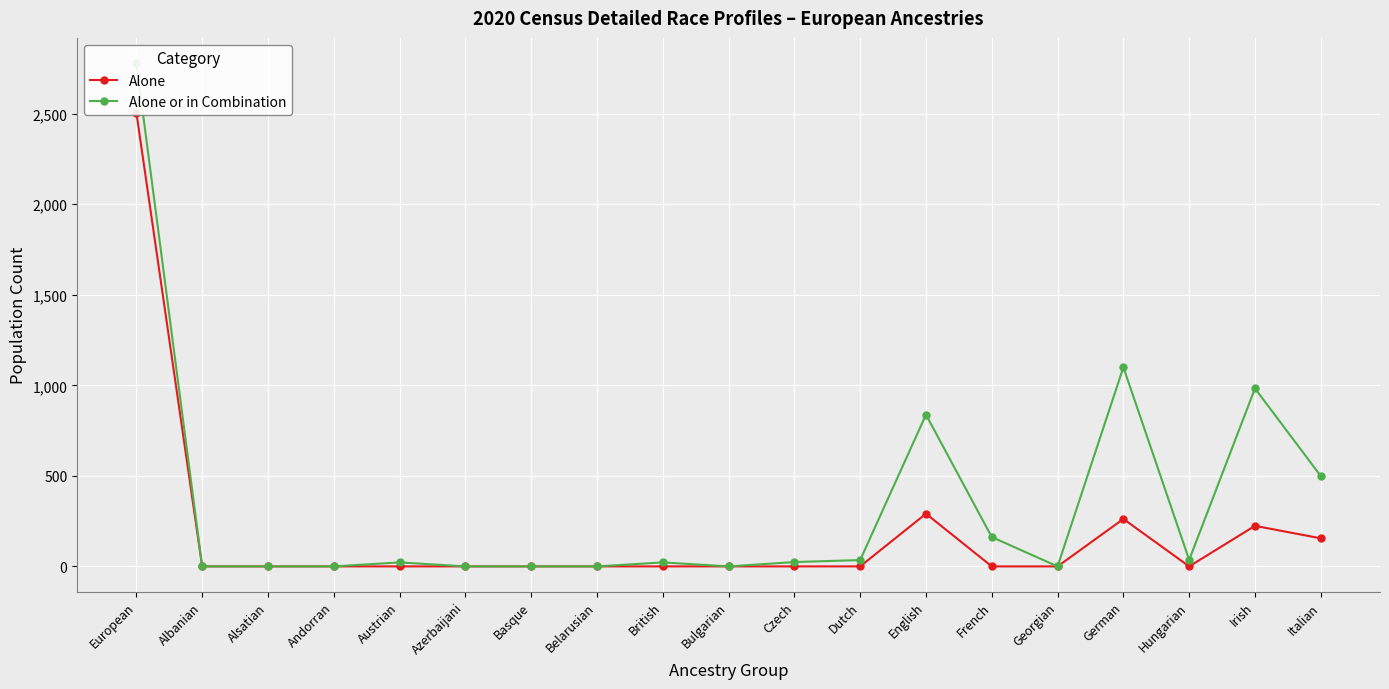

What is the difference between the second highest and minimum values in the Alone or in Combination series?

1100